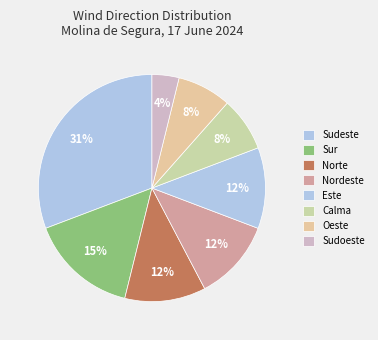

Which slice is the largest?

Sudeste